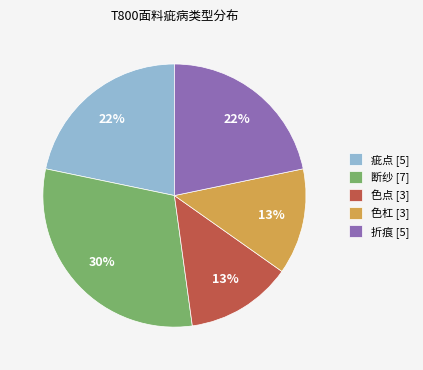

What is the ratio of the value at 色杠 to the value at 疵点?

0.6